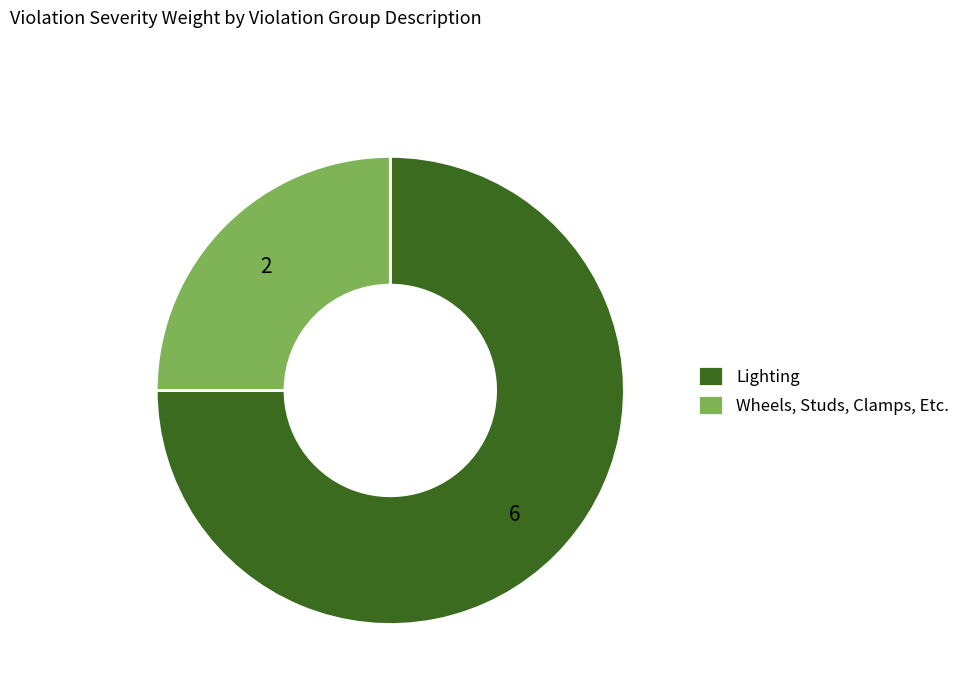

Which slice represents more than half of the pie?

Lighting